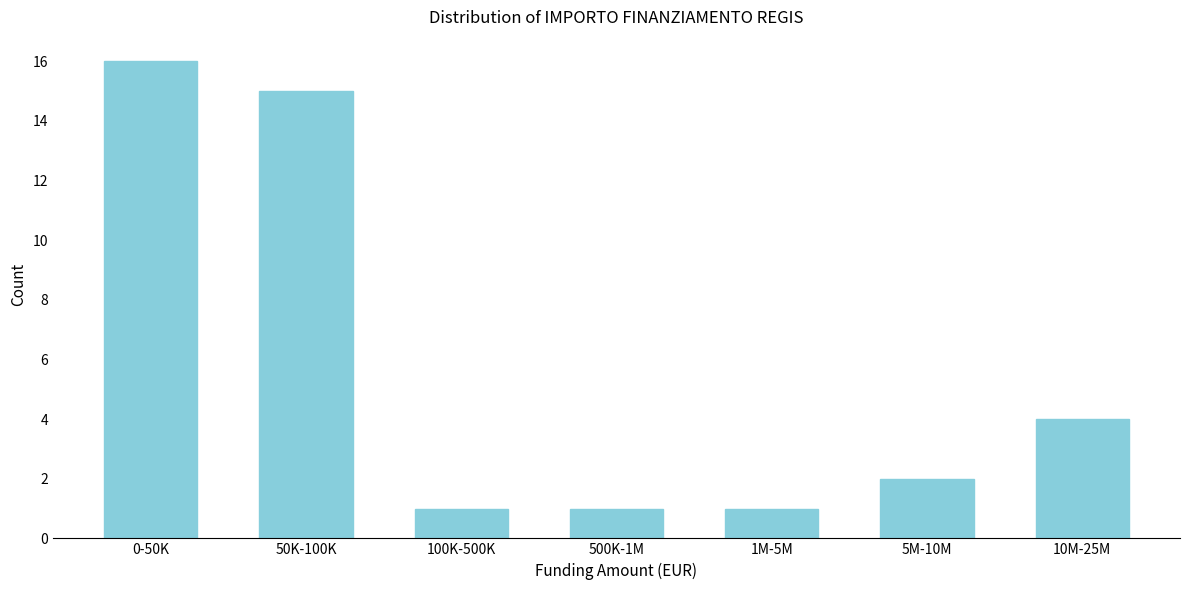

Reading left to right, extract all data points from this chart.

16	15	1	1	1	2	4